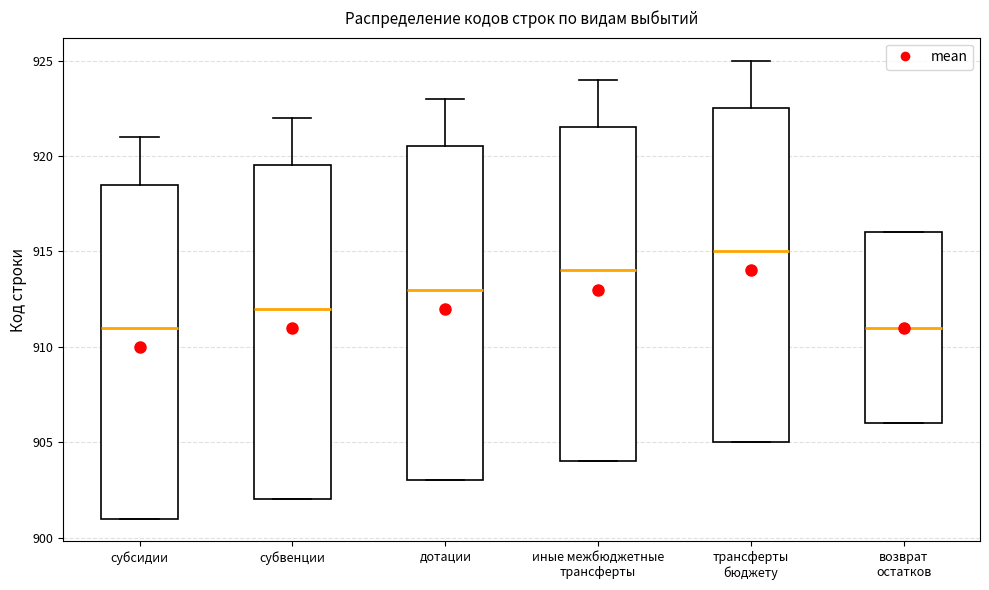

Reading left to right, read every box against the y-axis: the position of its median line, the range the box covers, and the ends of its whiskers. The values are not printed on the chart, so give them approximately, as read against the axis.

субсидии: median 911.0, box 901.0 to 918.5, whiskers 901.0 to 921.0
субвенции: median 912.0, box 902.0 to 919.5, whiskers 902.0 to 922.0
дотации: median 913.0, box 903.0 to 920.5, whiskers 903.0 to 923.0
иные межбюджетные трансферты: median 914.0, box 904.0 to 921.5, whiskers 904.0 to 924.0
трансферты бюджету: median 915.0, box 905.0 to 922.5, whiskers 905.0 to 925.0
возврат остатков: median 911.0, box 906.0 to 916.0, whiskers 906.0 to 916.0